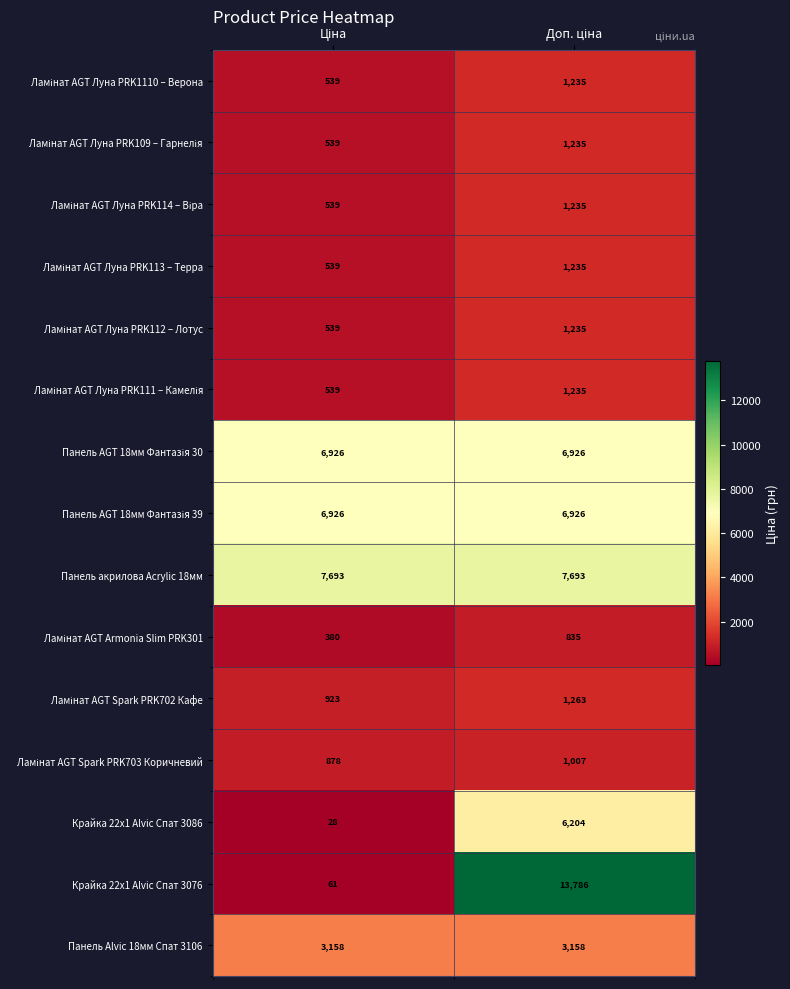

What is the minimum value shown in the chart?

28